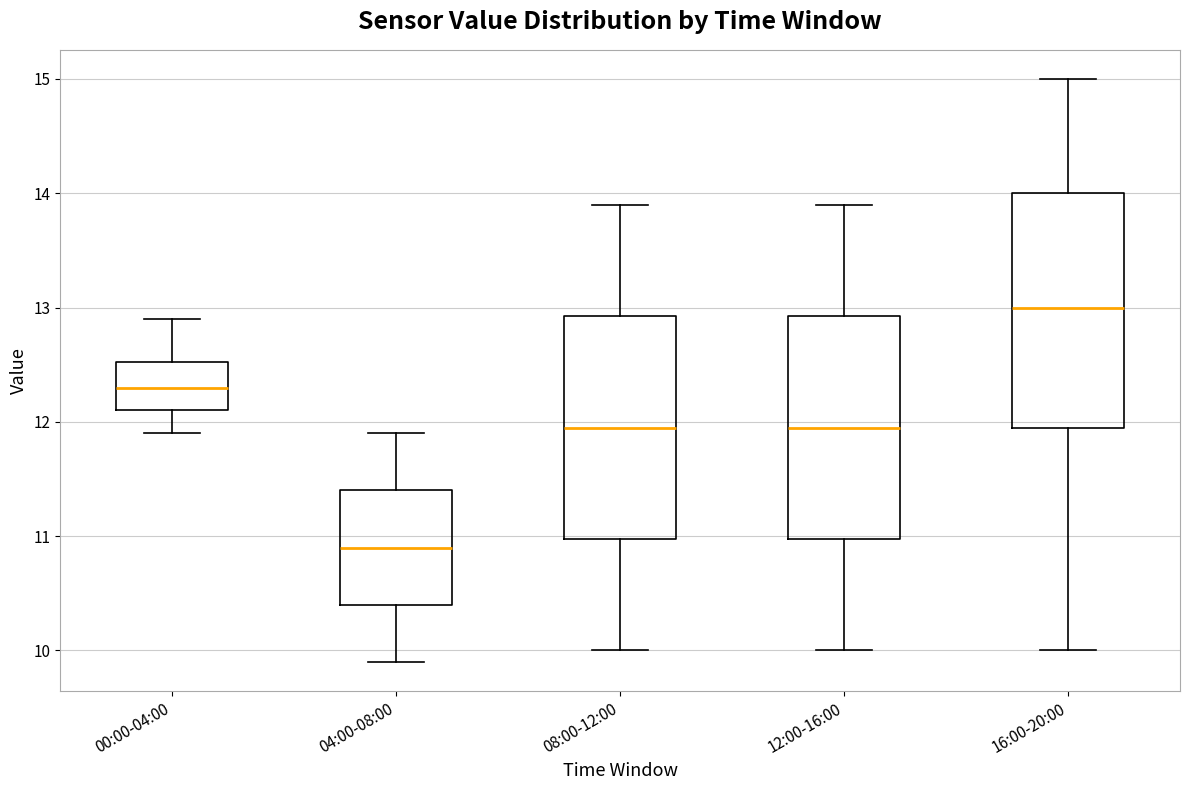

Reading left to right, read every box against the y-axis: the position of its median line, the range the box covers, and the ends of its whiskers. The values are not printed on the chart, so give them approximately, as read against the axis.

00:00-04:00: median 12.3, box 12.1 to 12.5, whiskers 11.9 to 12.9
04:00-08:00: median 10.9, box 10.4 to 11.4, whiskers 9.9 to 11.9
08:00-12:00: median 12.0, box 11.0 to 12.9, whiskers 10.0 to 13.9
12:00-16:00: median 12.0, box 11.0 to 12.9, whiskers 10.0 to 13.9
16:00-20:00: median 13.0, box 12.0 to 14.0, whiskers 10.0 to 15.0